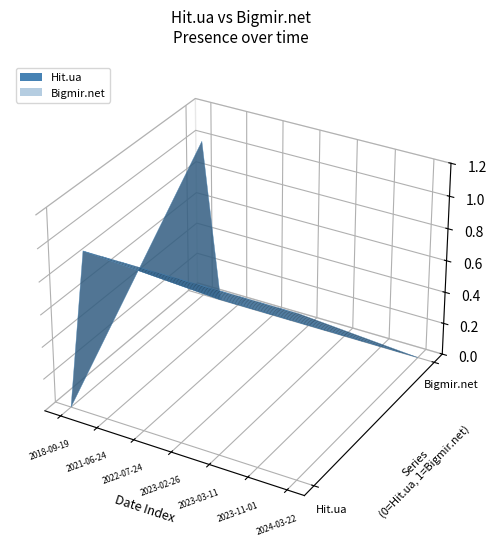

Reading left to right, list all the values displayed in this chart.

Hit.ua: 2018-09-19=0	2021-06-23=1	2021-06-24=1	2021-08-11=1	2022-07-24=1	2023-02-23=1	2023-02-26=1	2023-03-02=1	2023-03-11=1	2023-07-02=1	2023-11-01=1	2024-01-26=1	2024-03-22=1
Bigmir.net: 2018-09-19=1	2021-06-23=0	2021-06-24=0	2021-08-11=0	2022-07-24=0	2023-02-23=0	2023-02-26=0	2023-03-02=0	2023-03-11=0	2023-07-02=0	2023-11-01=0	2024-01-26=0	2024-03-22=0